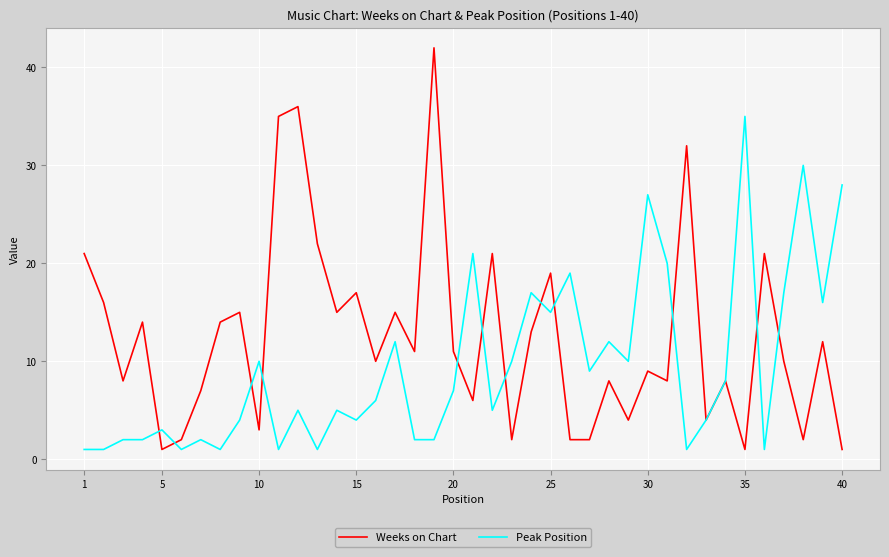

What is the greatest value displayed?

42